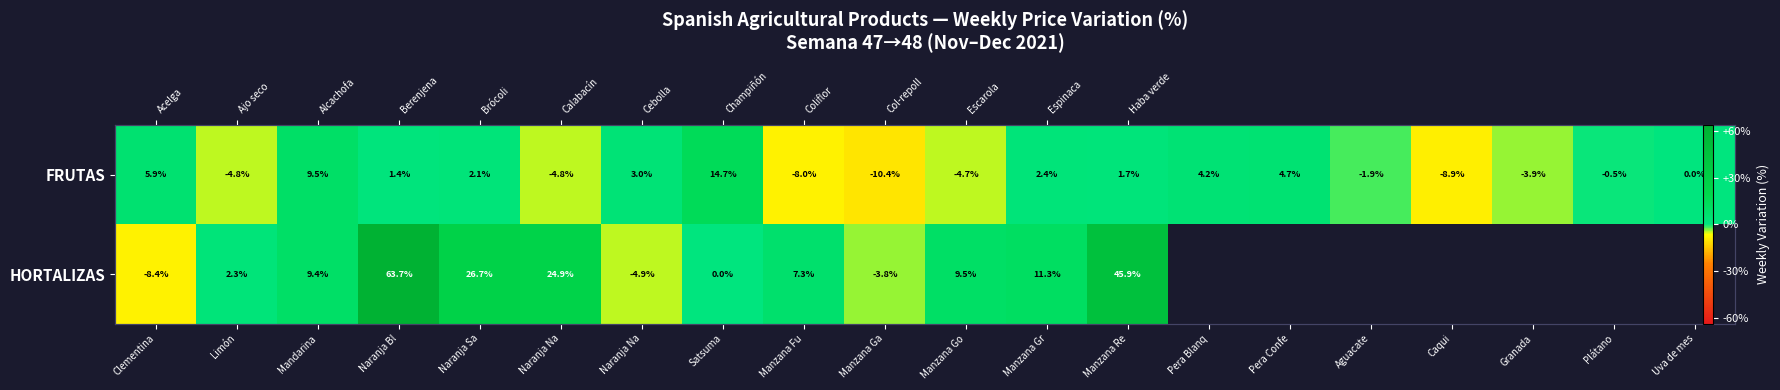

Count the number of data series in this chart.

2